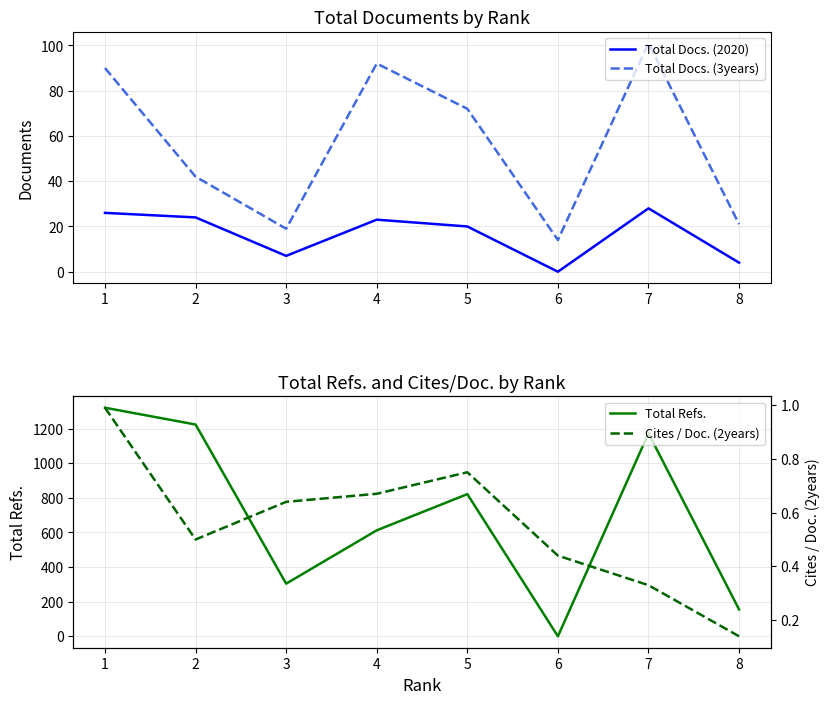

Does the chart have visible grid lines?

Yes